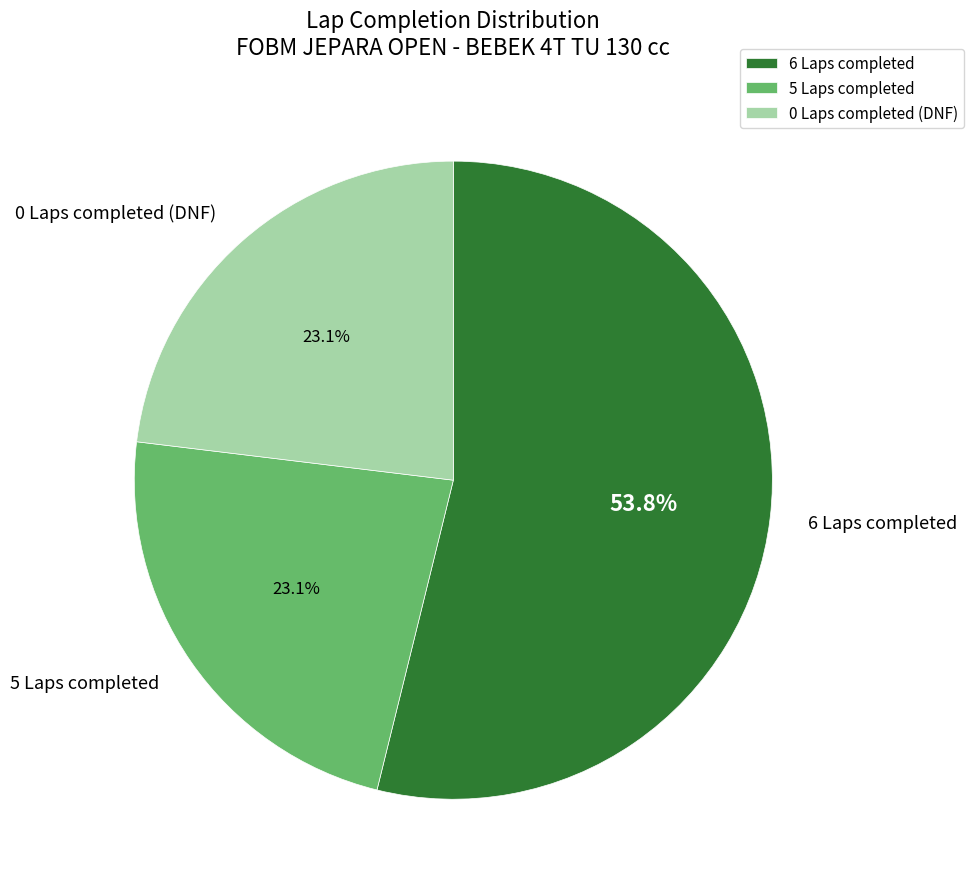

Is there any slice that represents more than half of the pie?

Yes